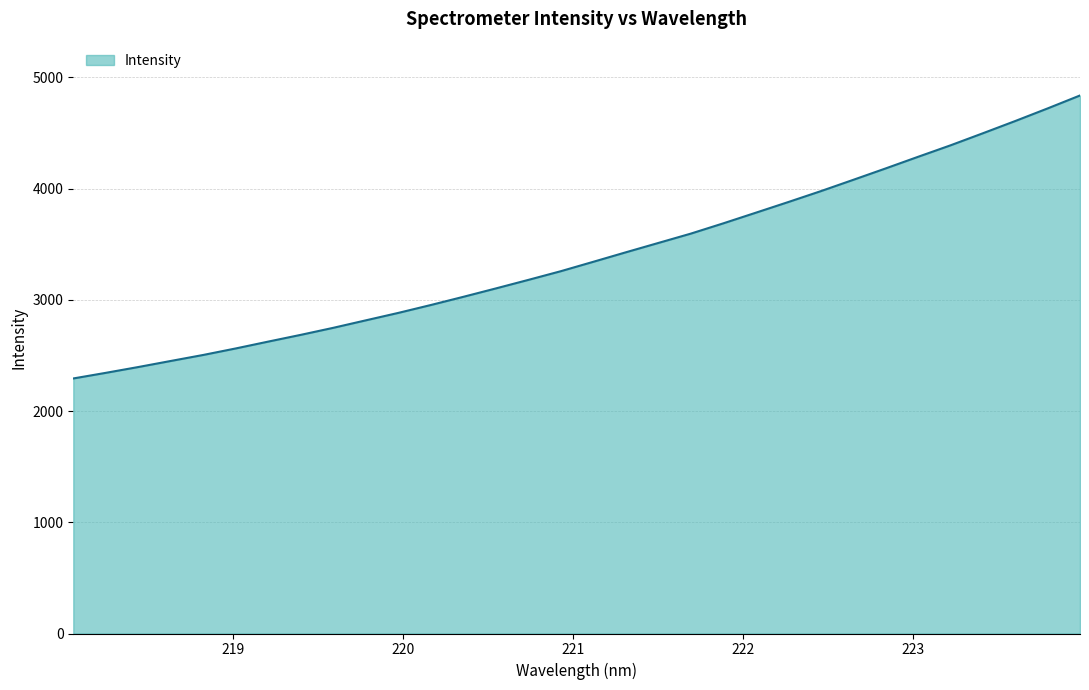

What is the smallest value displayed?

2292.6